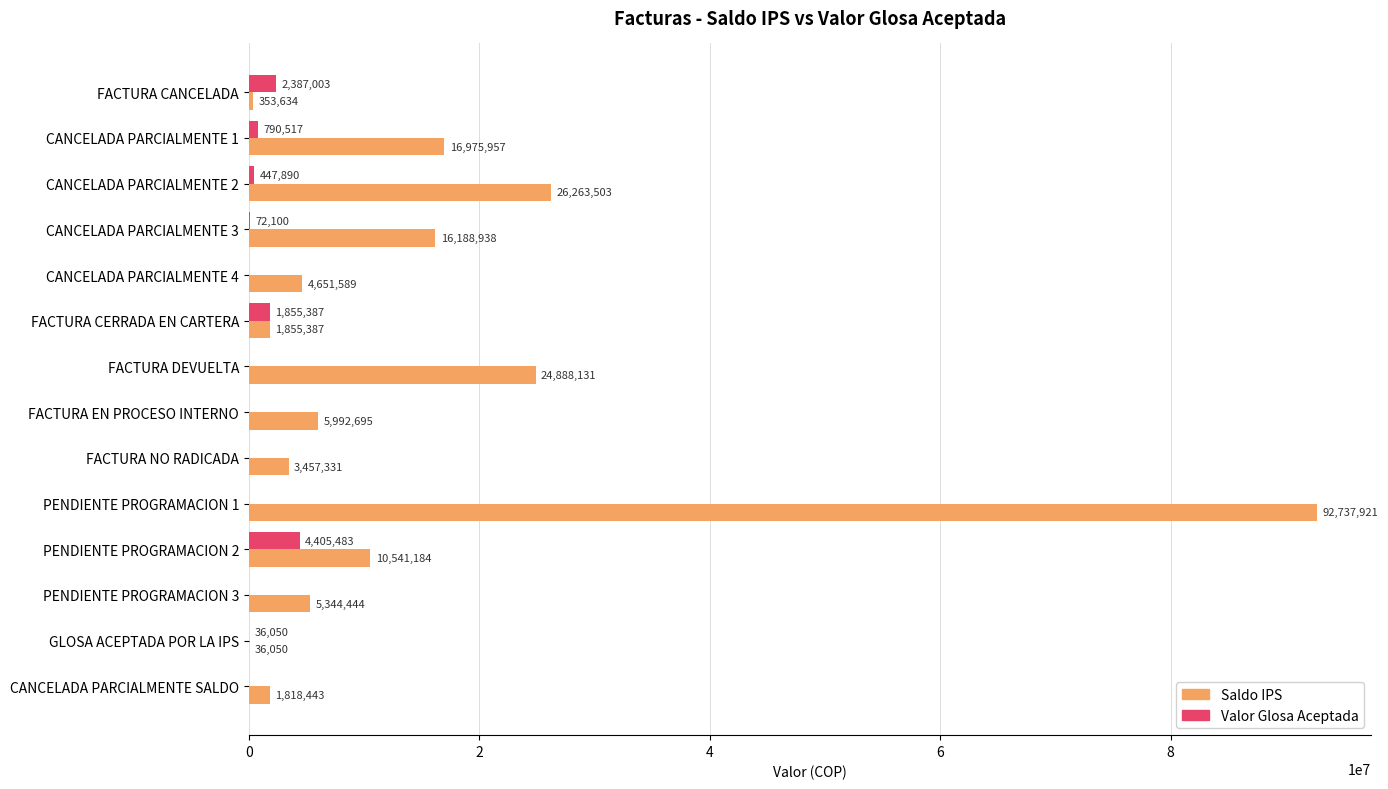

What is the sum of all Saldo IPS values?

211105207